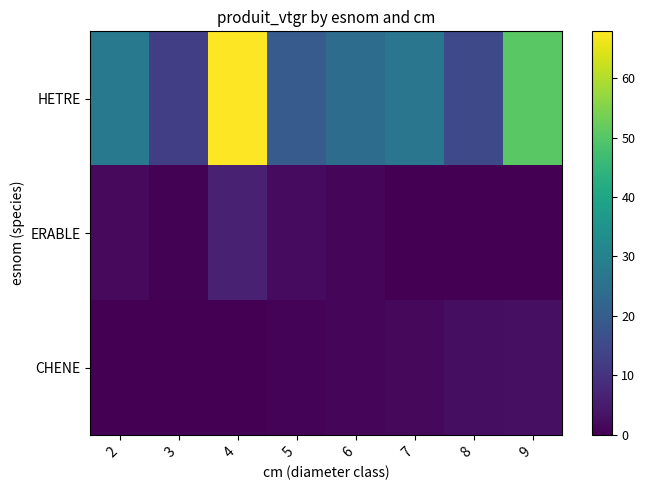

What is the difference between the maximum and minimum values in the ERABLE series?

6.2